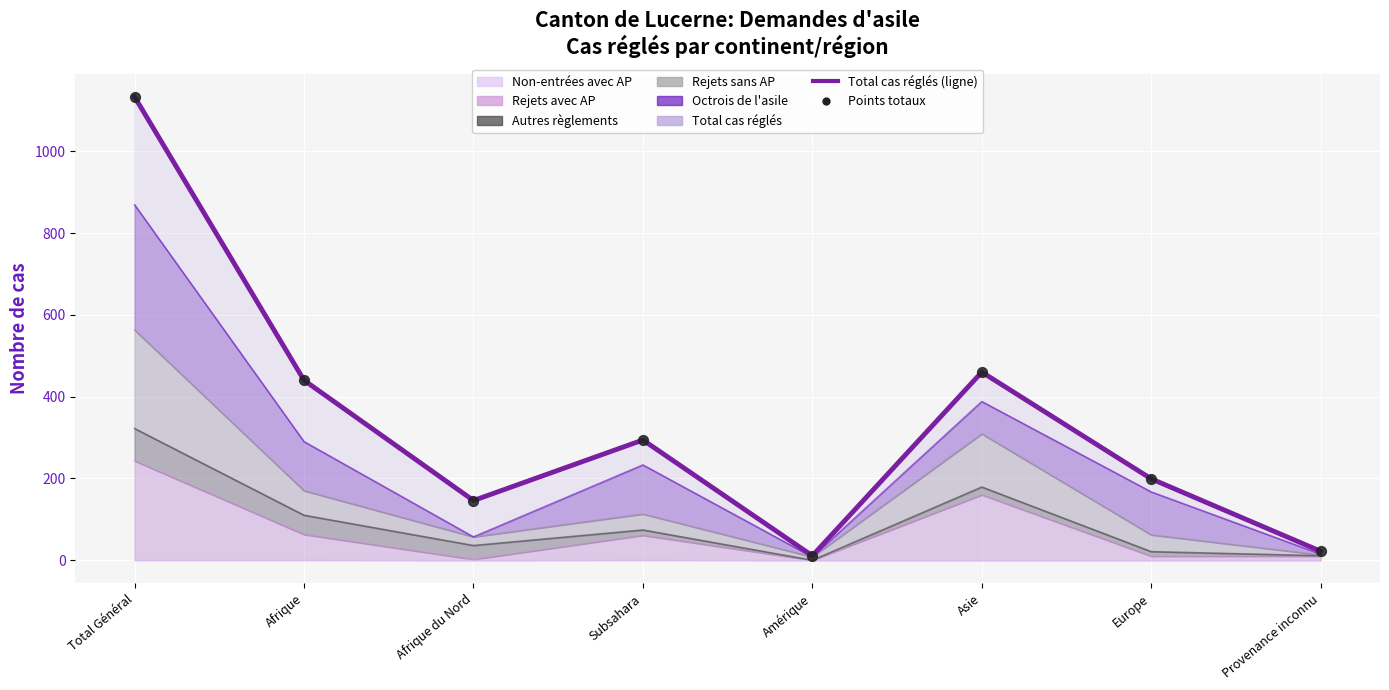

Which series has the largest Y range (max minus min)?

Total cas réglés